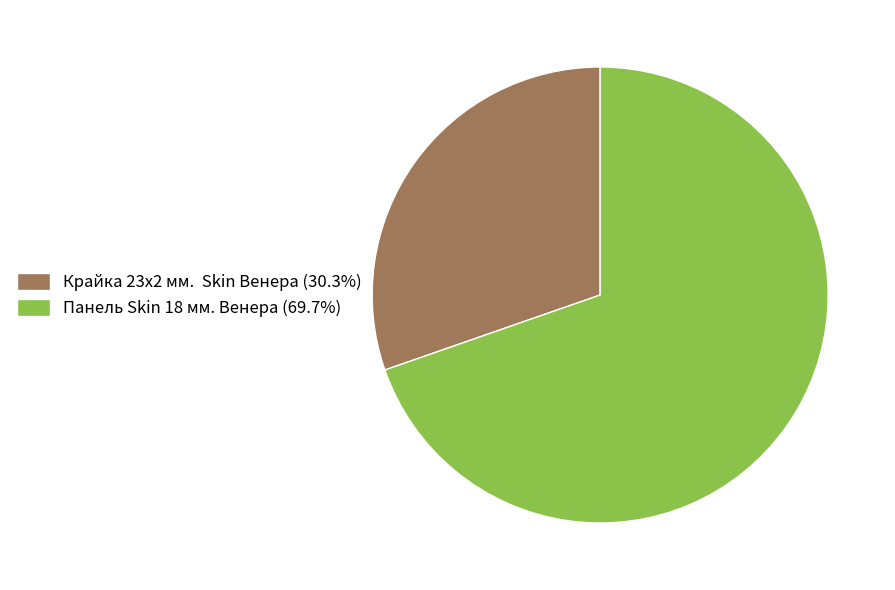

Combined, do Крайка 23x2 мм. Skin Венера (30.3%) and Панель Skin 18 мм. Венера (69.7%) account for over 50%?

Yes